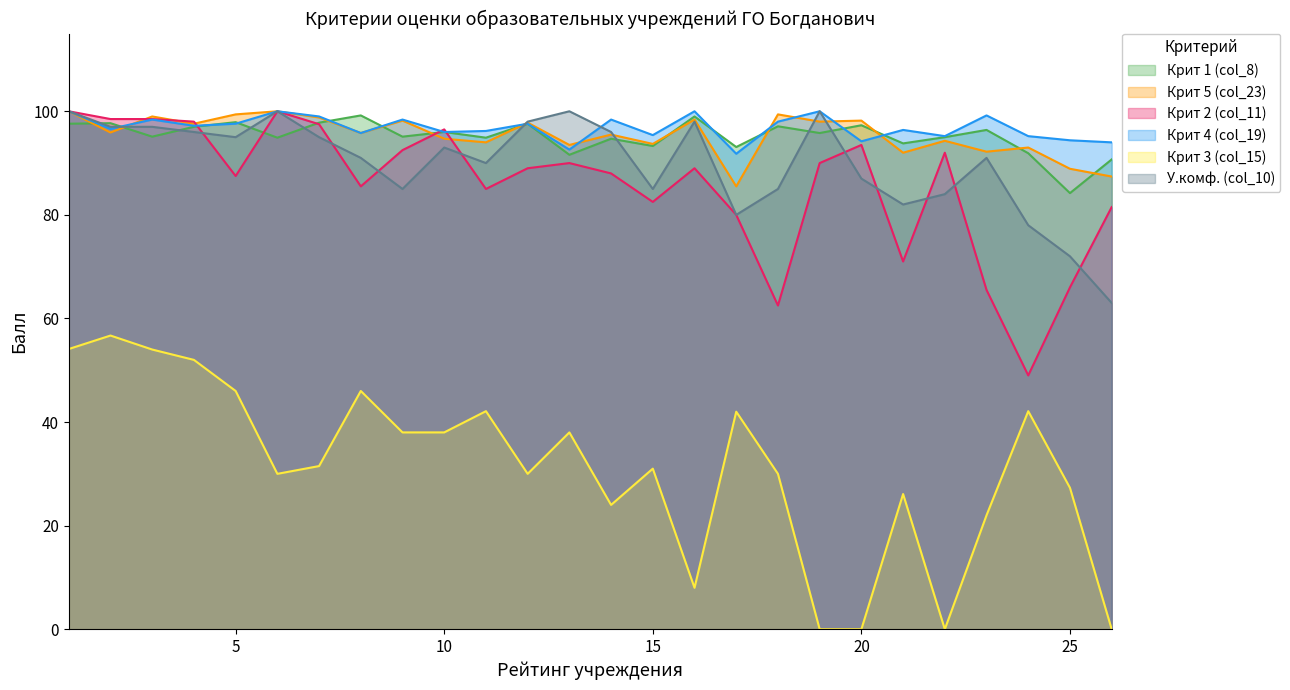

How many interior local peaks does the Крит 2 (col_11) series have?

6